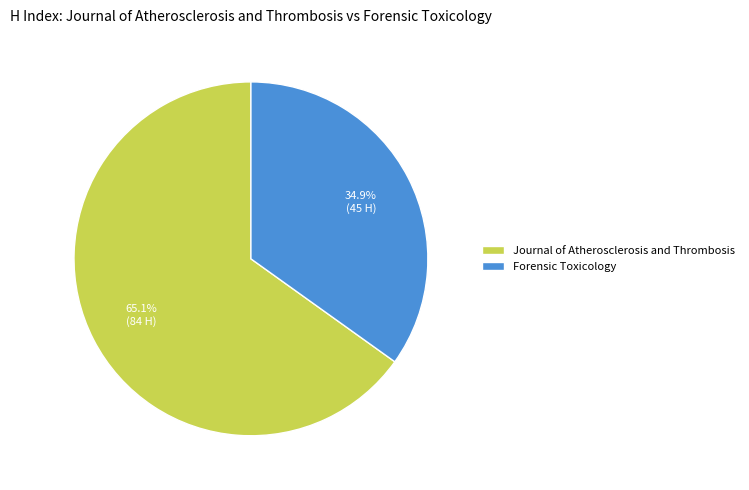

Approximately how many times larger is the value at Journal of Atherosclerosis and Thrombosis compared to Forensic Toxicology?

1.9